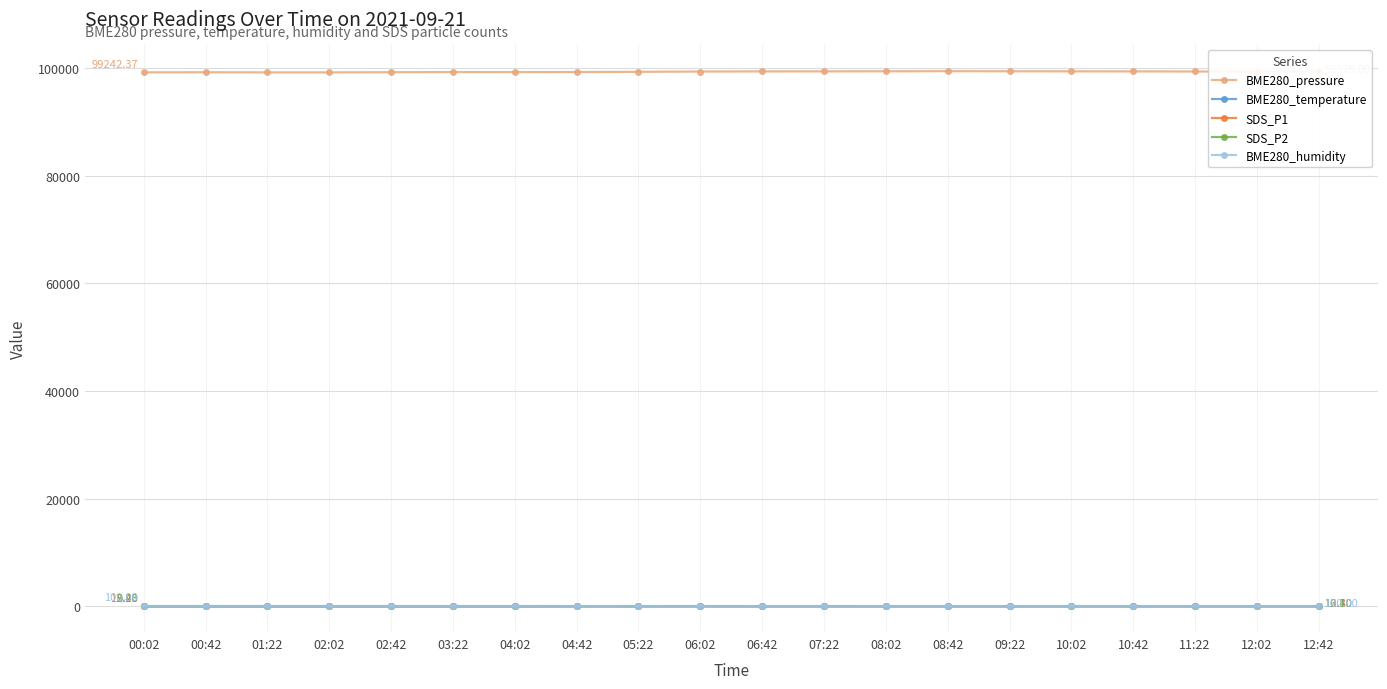

Is the value of BME280_temperature at 09:22 greater than the value of BME280_pressure at 04:42?

No